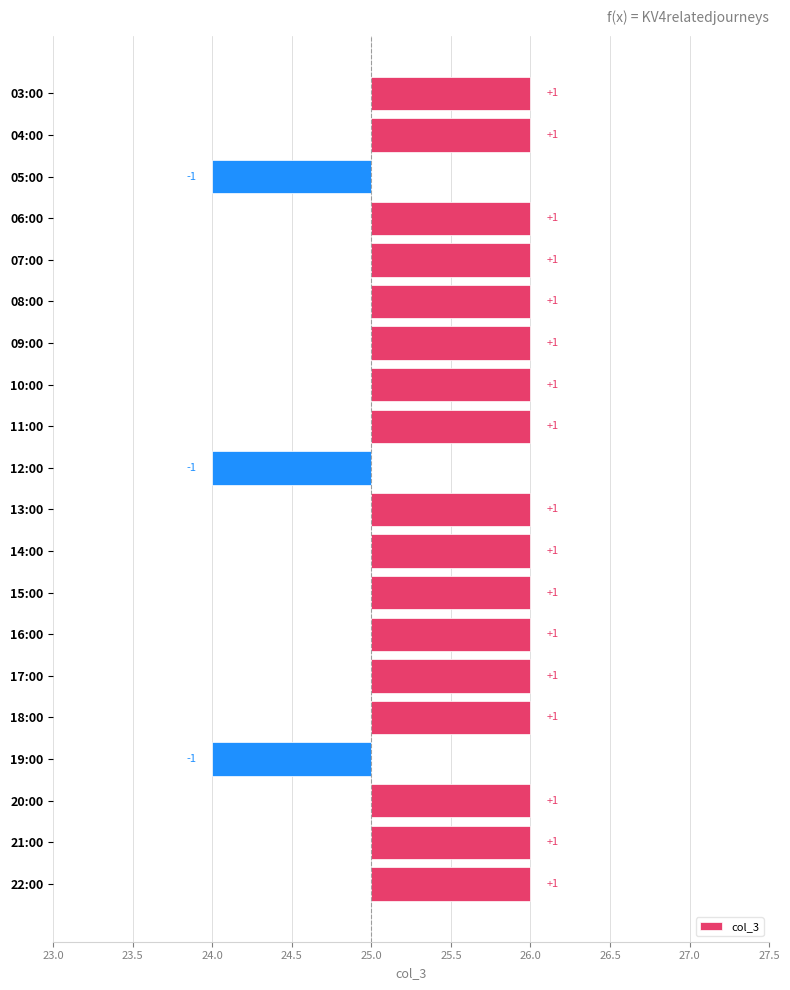

What is the difference between the maximum and minimum values?

2